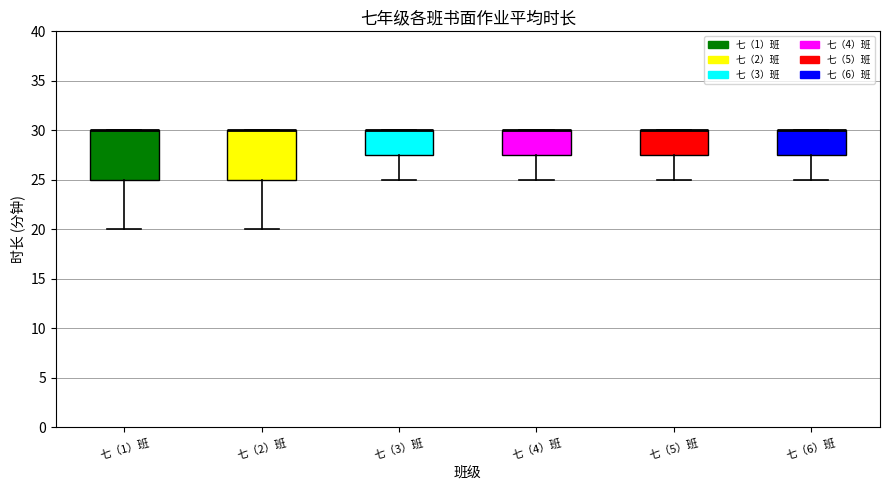

Reading left to right, read every box against the y-axis: the position of its median line, the range the box covers, and the ends of its whiskers. The values are not printed on the chart, so give them approximately, as read against the axis.

七（1）班: median 30.0 (drawn on the box's upper edge), box 25.0 to 30.0, whiskers 20.0 to 30.0
七（2）班: median 30.0 (drawn on the box's upper edge), box 25.0 to 30.0, whiskers 20.0 to 30.0
七（3）班: median 30.0 (drawn on the box's upper edge), box 27.5 to 30.0, whiskers 25.0 to 30.0
七（4）班: median 30.0 (drawn on the box's upper edge), box 27.5 to 30.0, whiskers 25.0 to 30.0
七（5）班: median 30.0 (drawn on the box's upper edge), box 27.5 to 30.0, whiskers 25.0 to 30.0
七（6）班: median 30.0 (drawn on the box's upper edge), box 27.5 to 30.0, whiskers 25.0 to 30.0